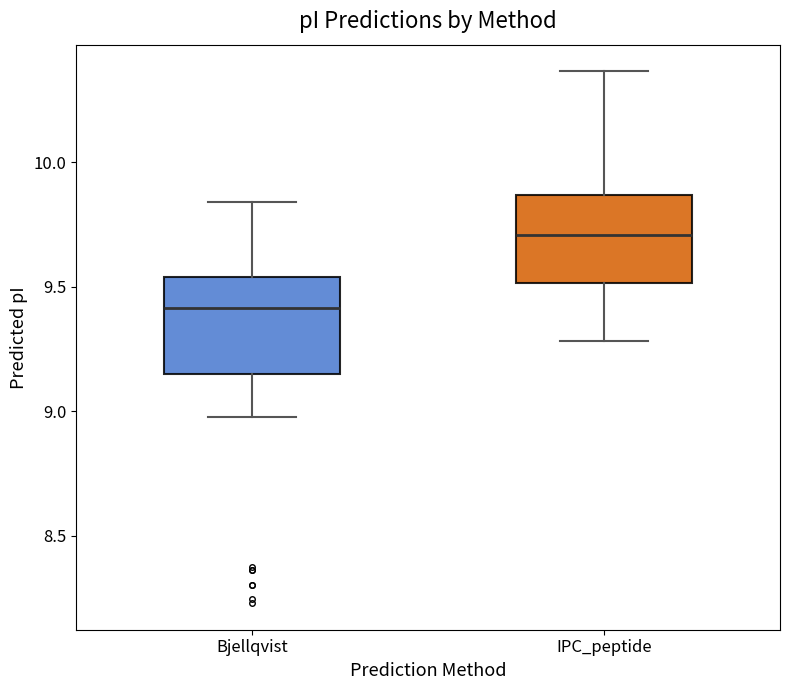

Which box's median line is the highest?

IPC_peptide